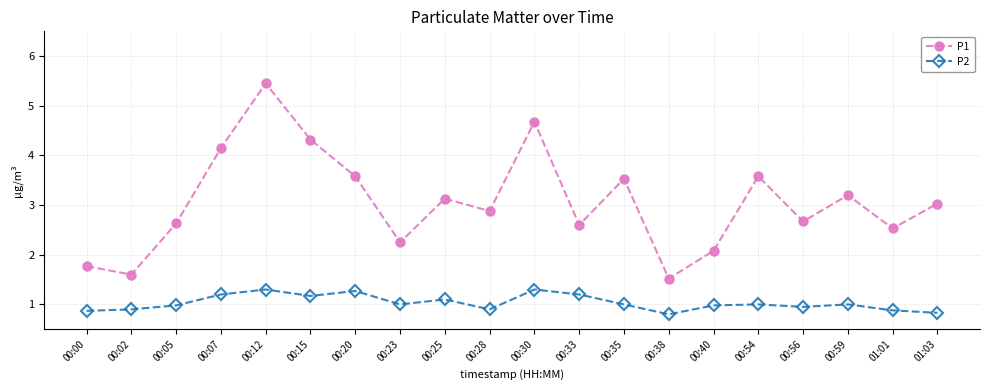

True or false: P2 has more than 2 interior local peaks.

True